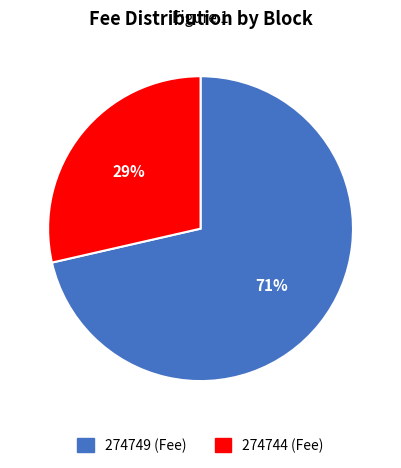

To the nearest percent, what percentage of the pie is 274744?

29%